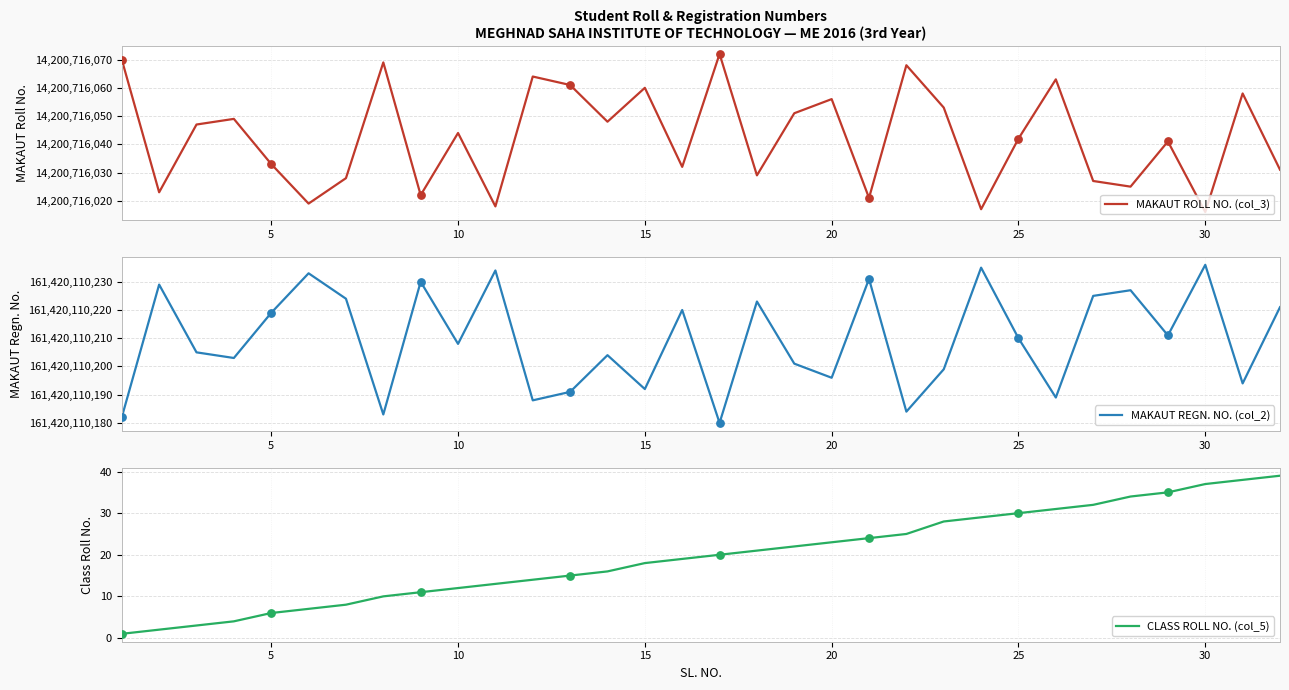

The value of CLASS ROLL NO. (col_5) at 30 is 37. True or false?

True